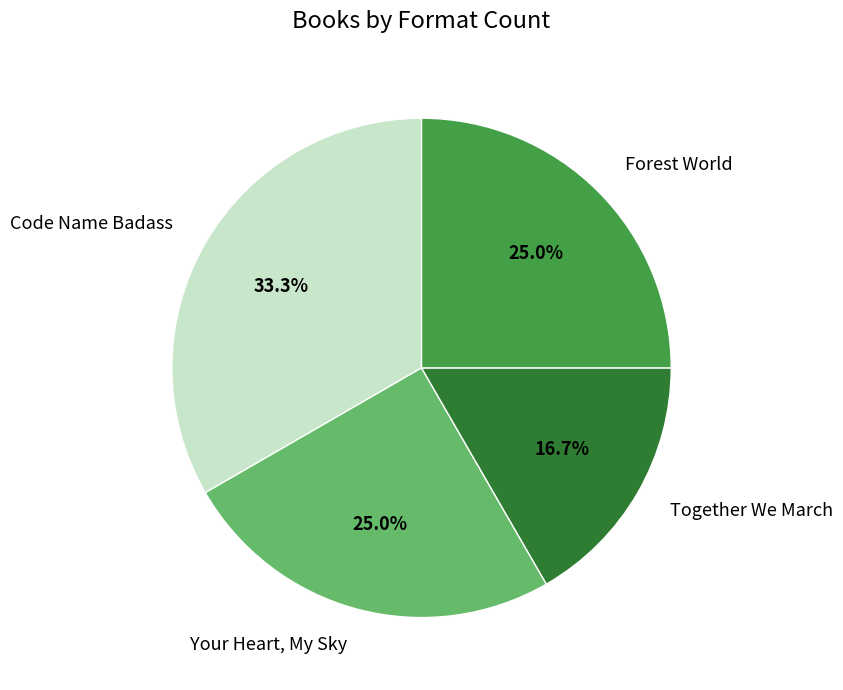

How many segments does this pie chart have?

4